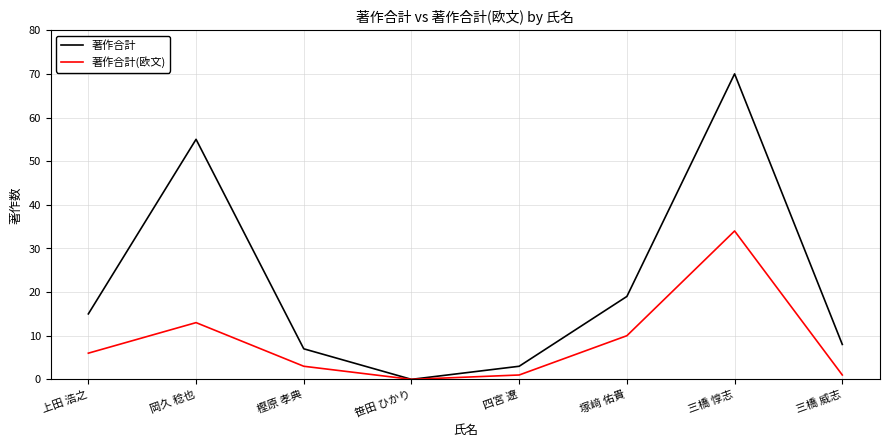

Is it true that 著作合計 equals 55 at 岡久 稔也?

True